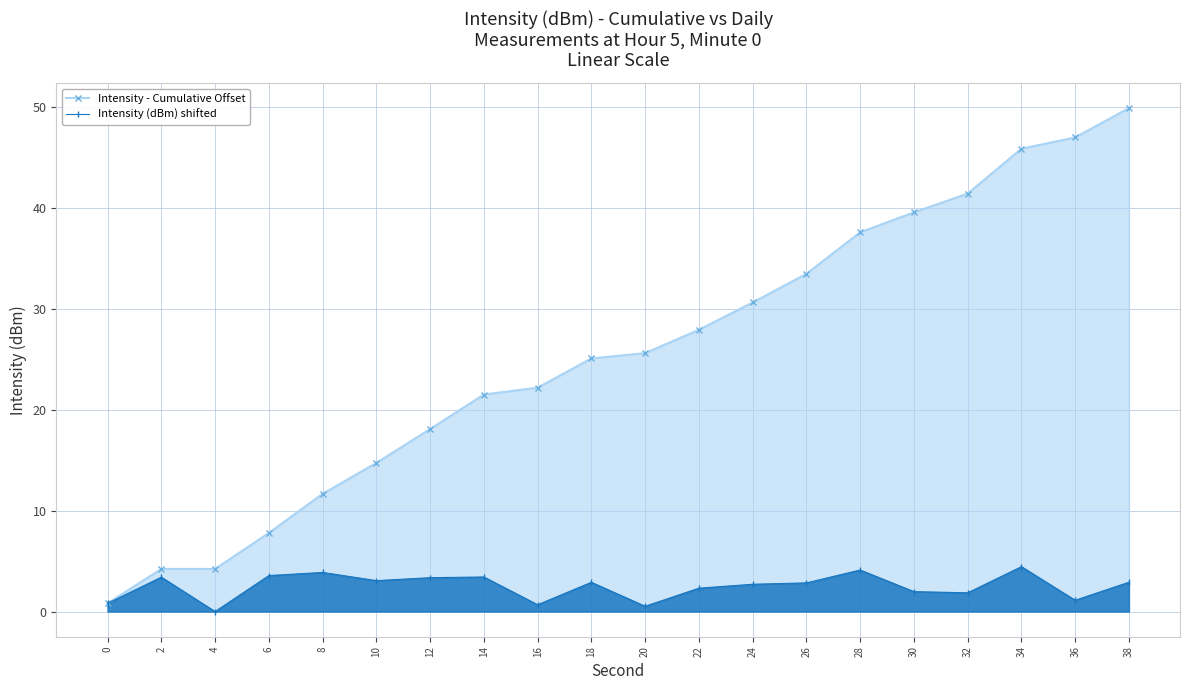

What value does the Intensity (dBm) shifted series have at 16?

0.7